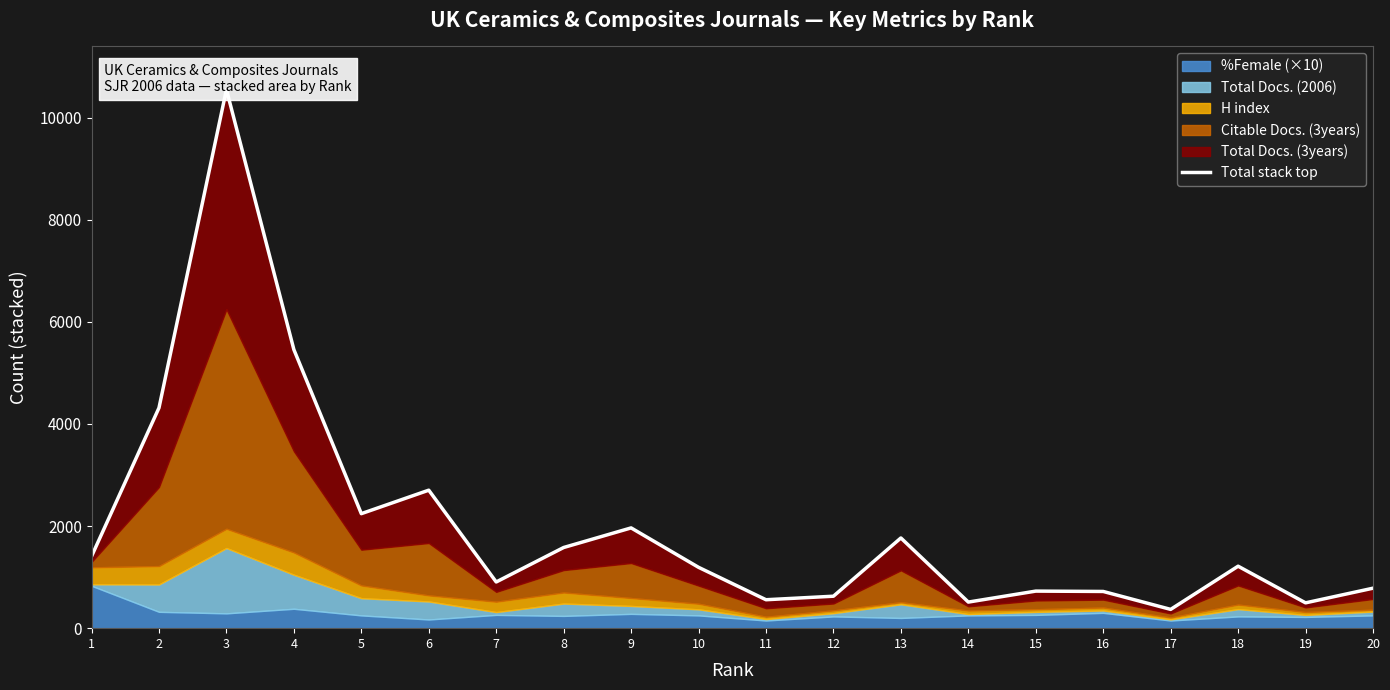

Reading left to right, list all the values displayed in this chart.

1407	4316	10551	5457	2243	2703	905	1580	1964	1192	557	626	1767	511	726	719	368	1214	496	783